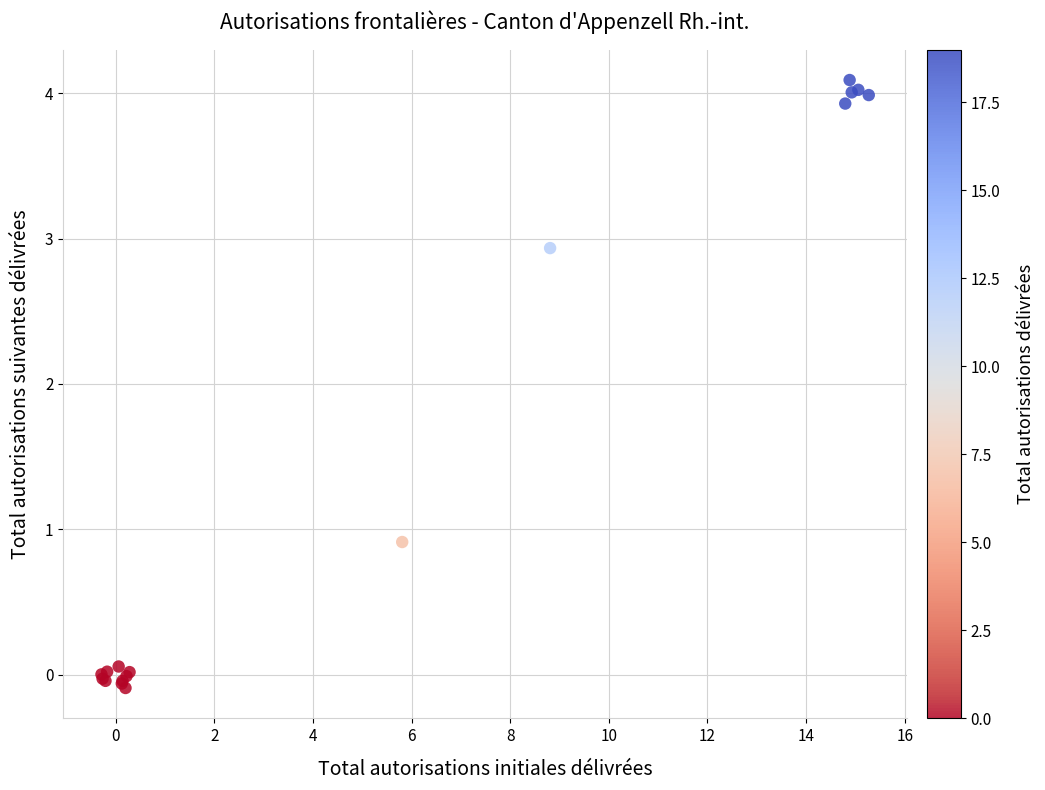

What Y value in the scatter plot is closest to 1?

0.9